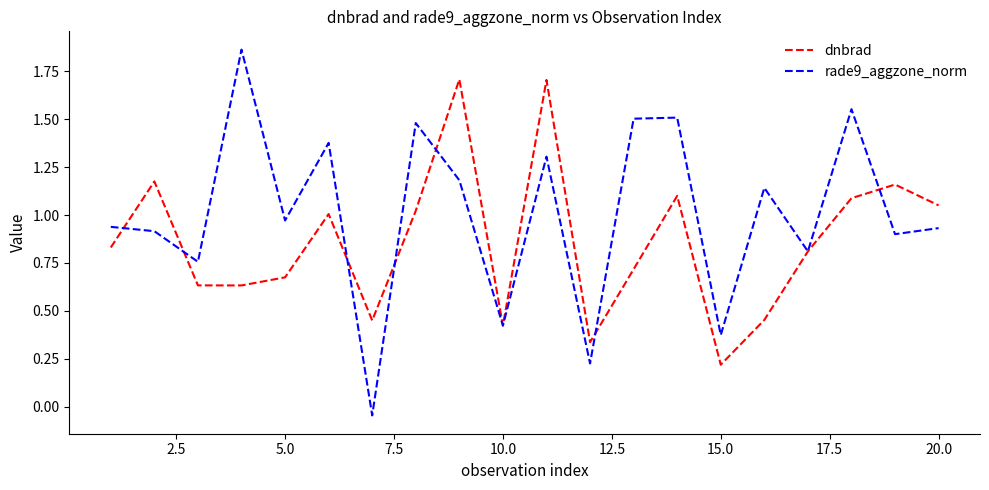

Which series has the largest total across all categories?

rade9_aggzone_norm